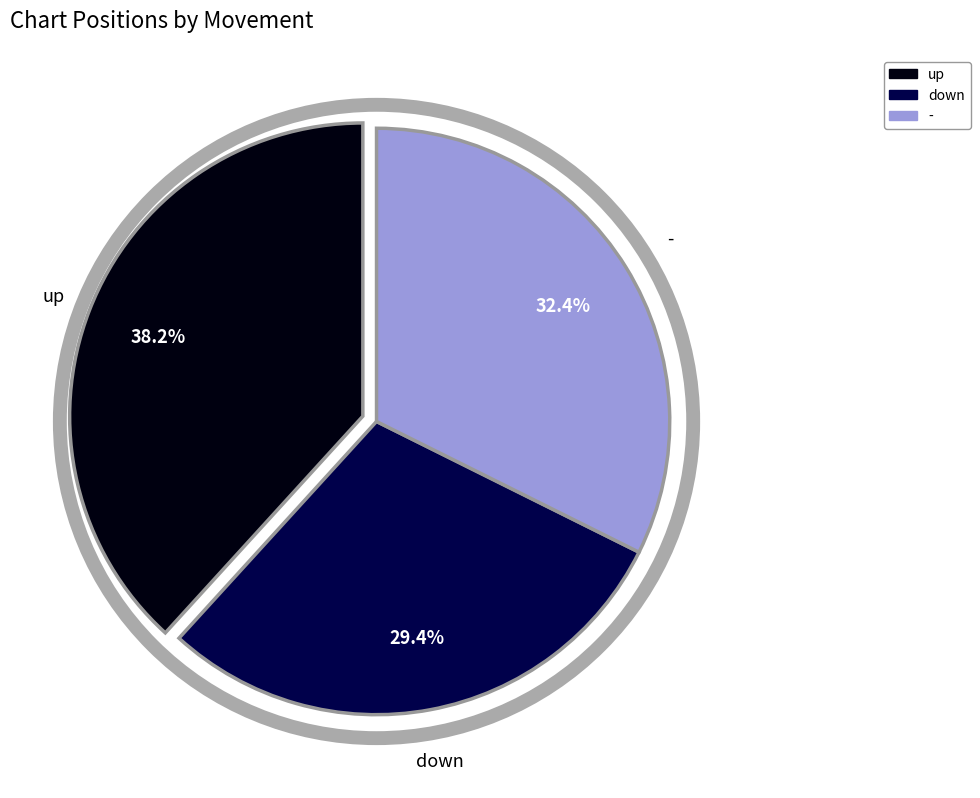

To the nearest percent, what is the average slice percentage?

33%